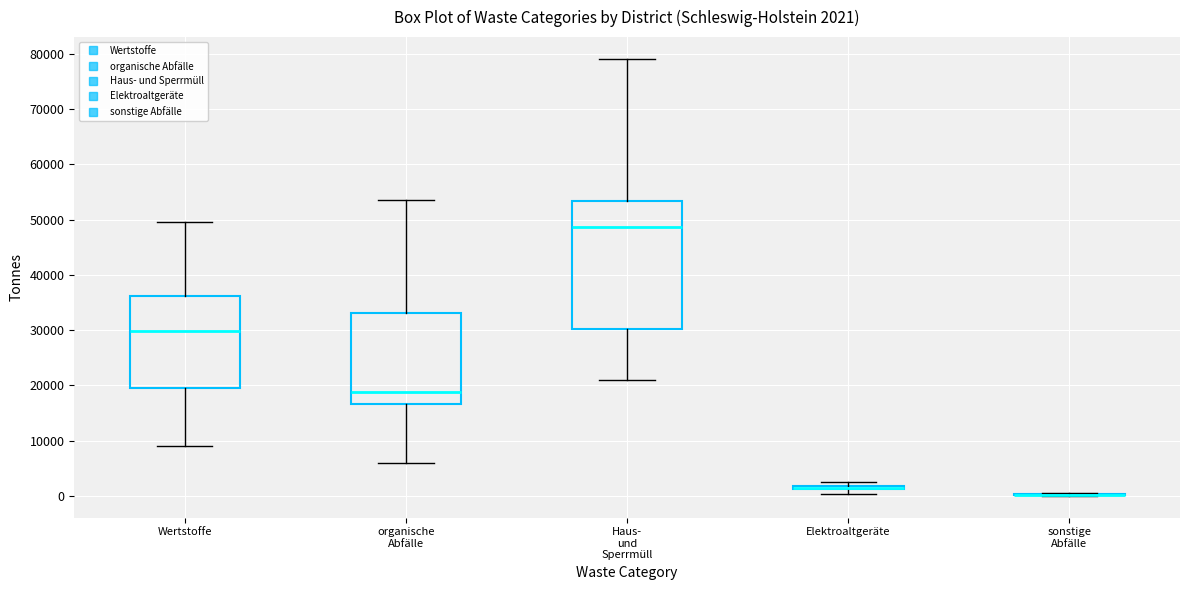

Comparing the boxes themselves (not the whiskers), which one is the tallest?

Haus- und Sperrmüll